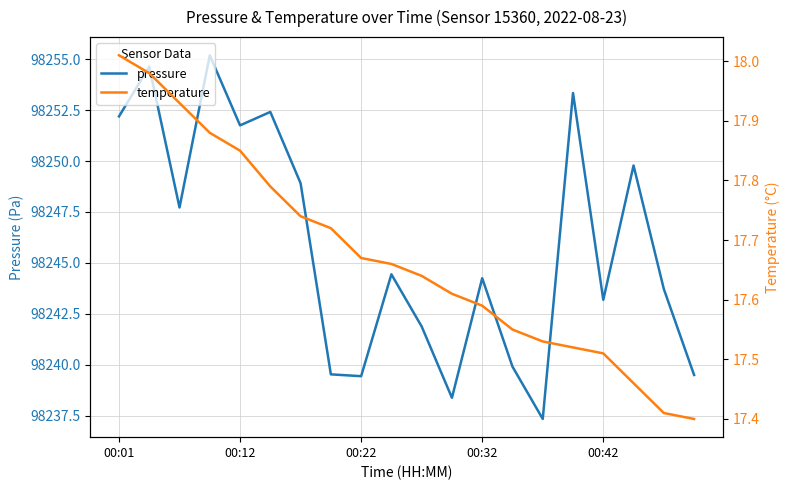

What is the difference between the maximum and second lowest values in the temperature series?

0.6